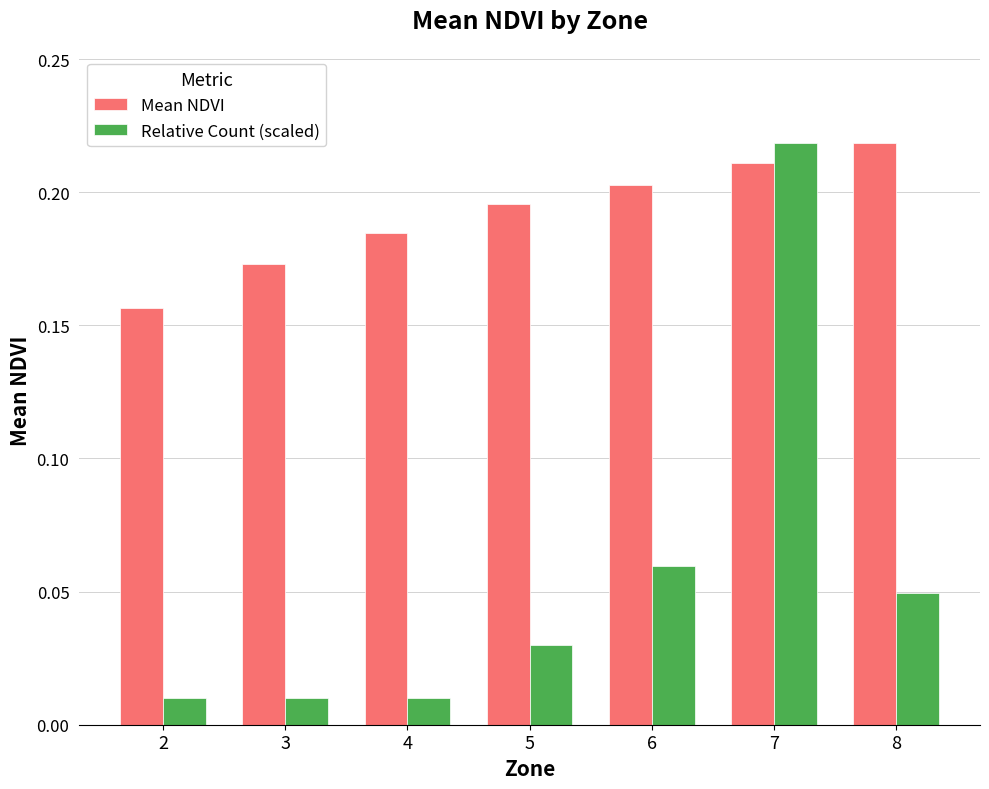

Which series changed the most between 3 and 4?

Mean NDVI